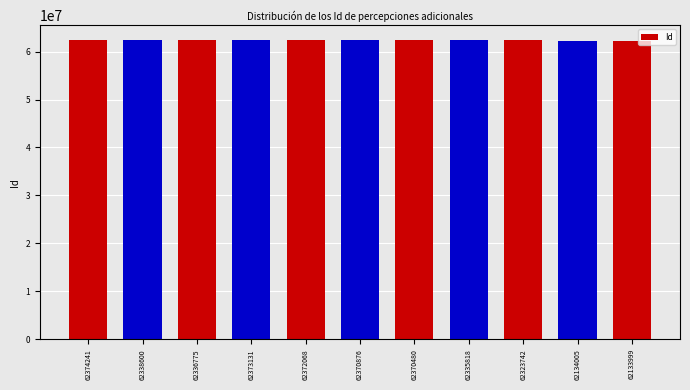

How many bars are there in total?

11